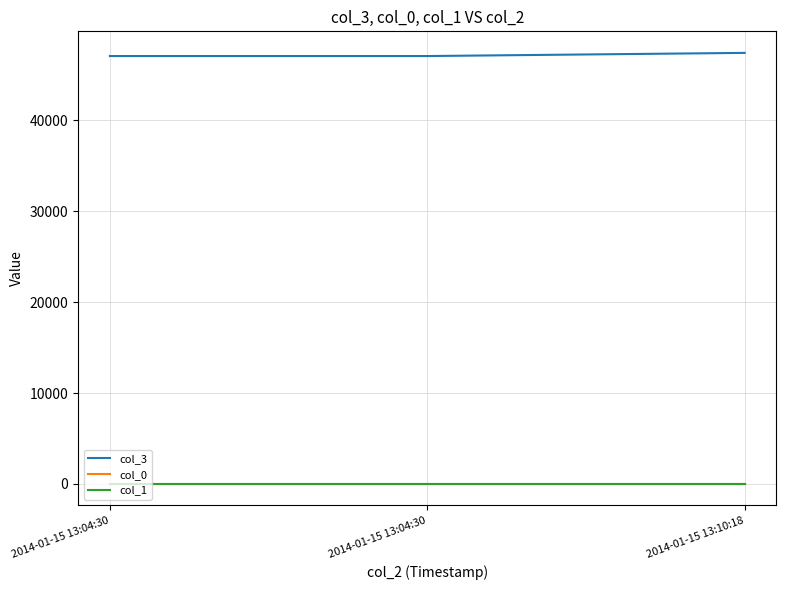

What is the label of the 3rd point from the left?

2014-01-15 13:10:18